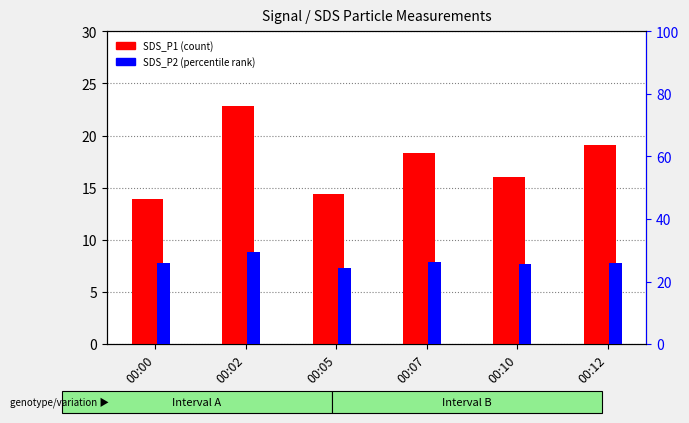

Is the value of SDS_P2 at 00:07 greater than the value of SDS_P1 at 00:12?

Yes